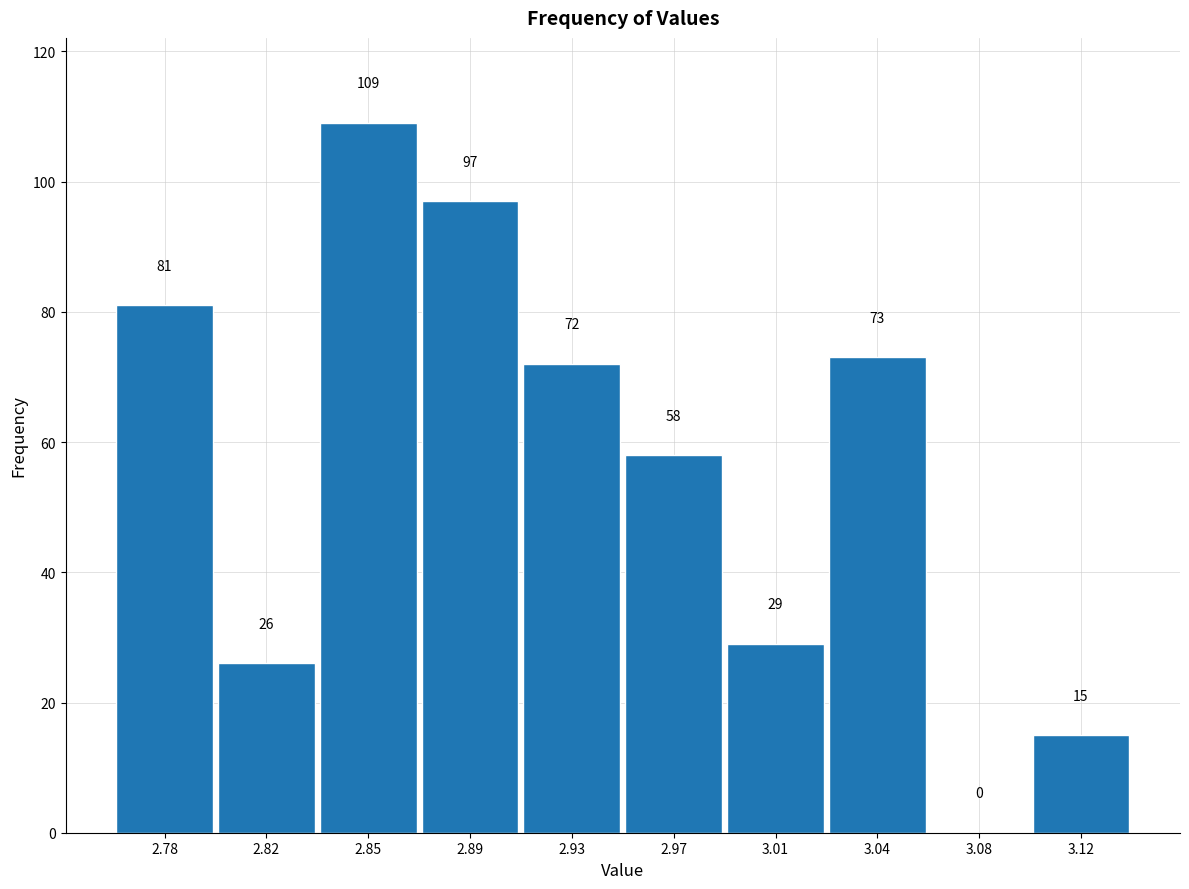

Reading left to right, list all the values displayed in this chart.

2.78=81	2.82=26	2.85=109	2.89=97	2.93=72	2.97=58	3.01=29	3.04=73	3.08=0	3.12=15